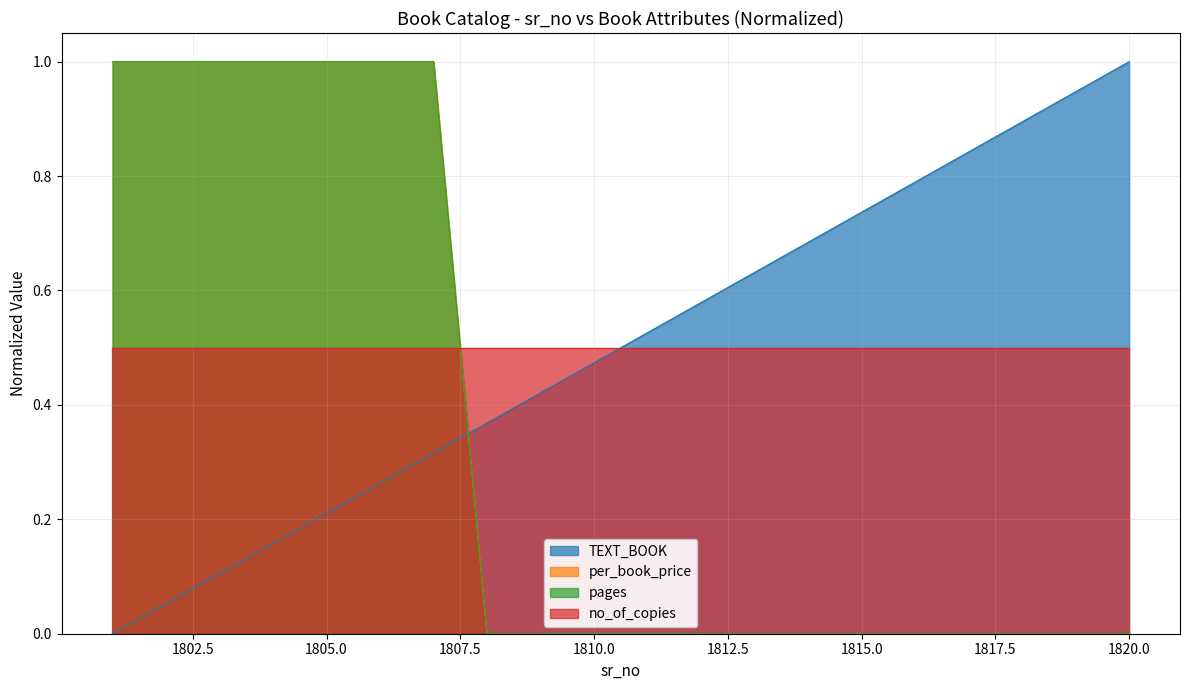

What is the average value of the TEXT_BOOK series?

0.5